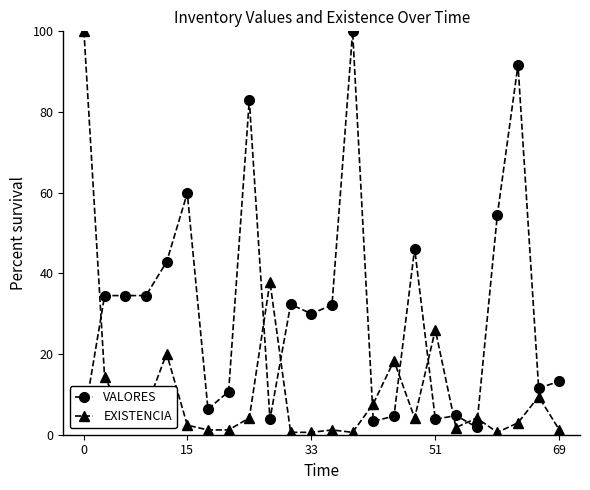

Rank the series by their average value, from highest to lowest.

VALORES, EXISTENCIA